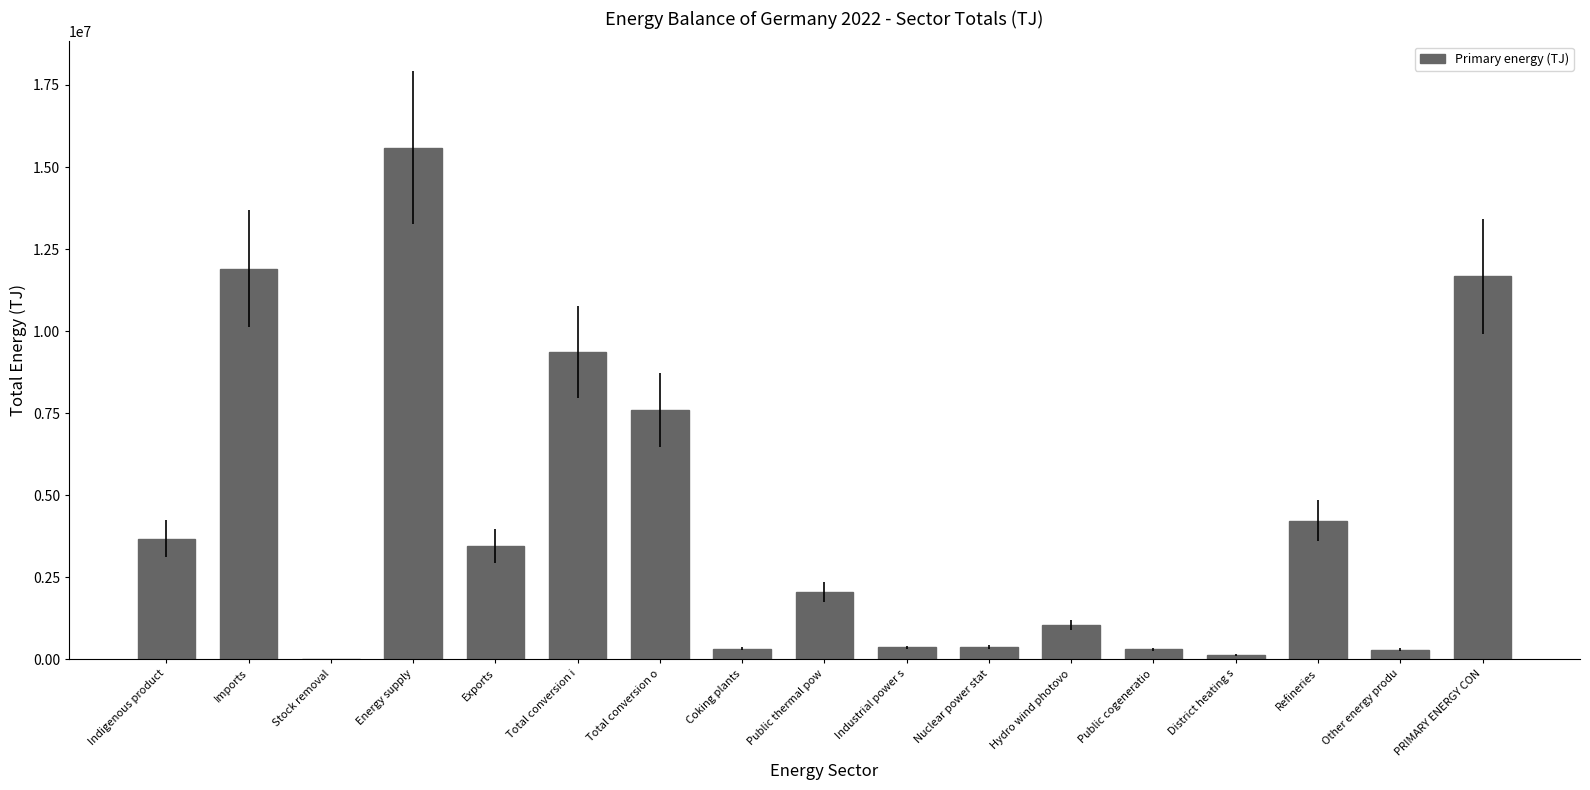

What is the sum of the values at Refineries and Total conversion i?

13582202.4